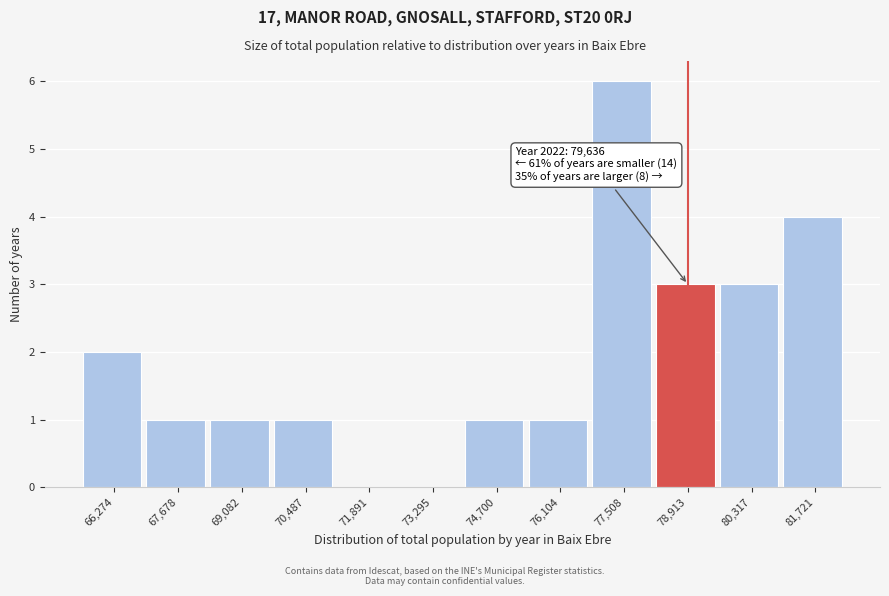

Reading left to right, extract all data points from this chart.

66,274=2	67,678=1	69,082=1	70,487=1	71,891=0	73,295=0	74,700=1	76,104=1	77,508=6	78,913=3	80,317=3	81,721=4